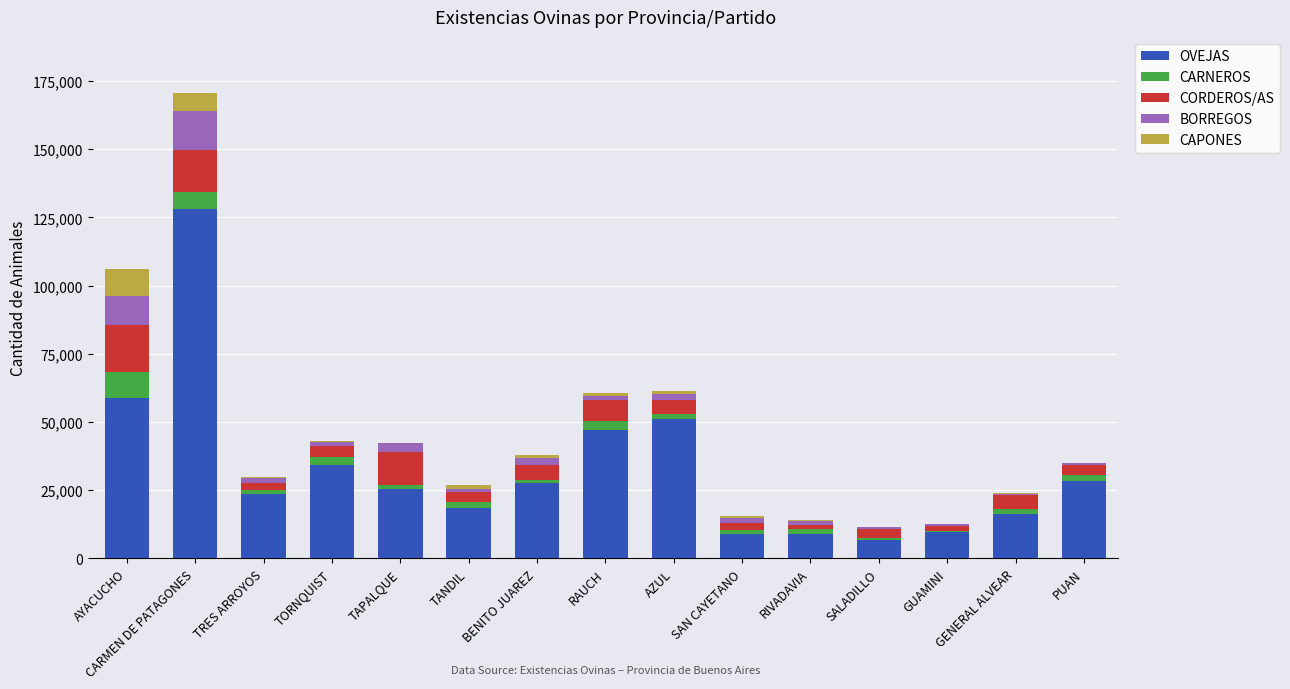

What is the highest value of the OVEJAS series?

128040